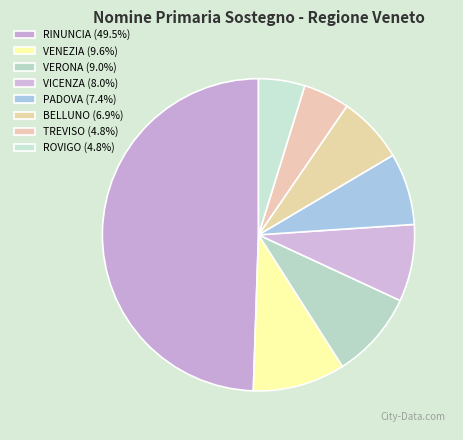

Count the number of slices in the pie.

8